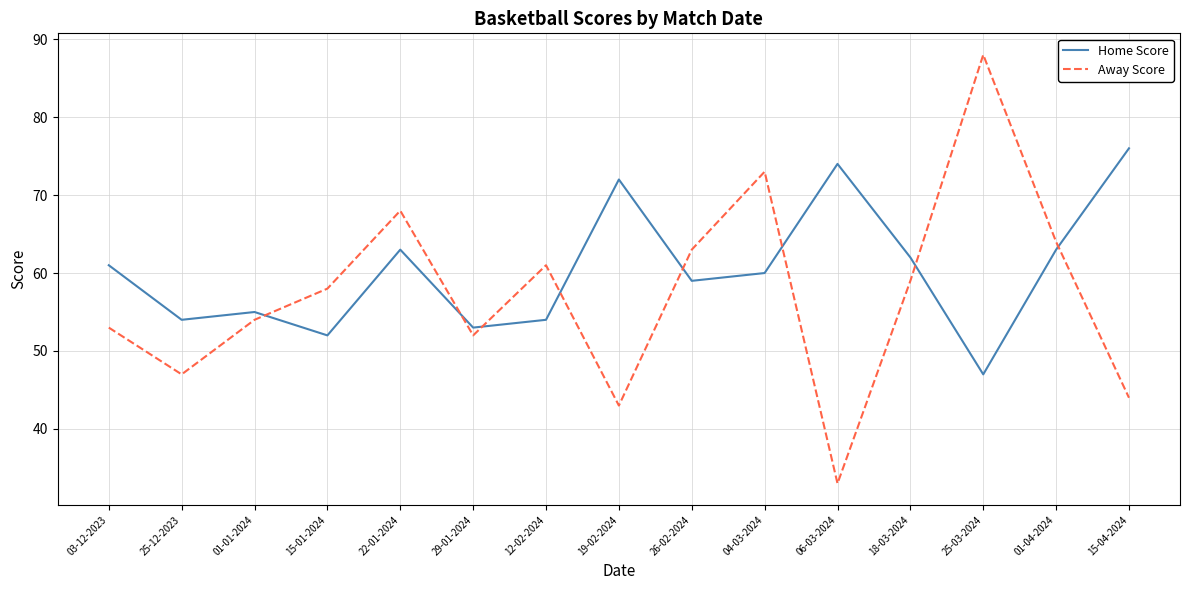

Rank the series at 06-03-2024 from highest to lowest value.

Home Score, Away Score